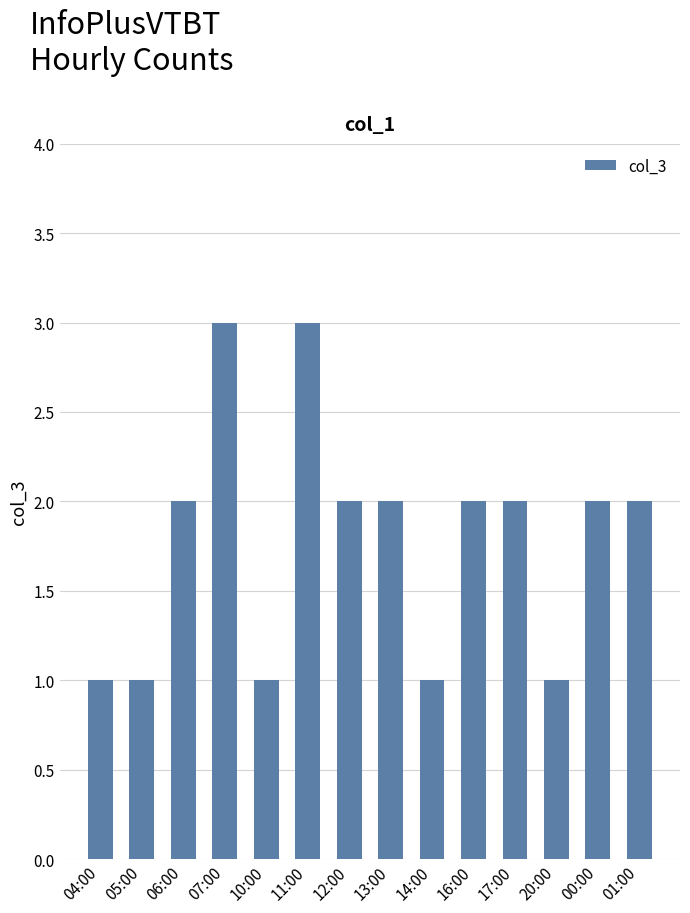

What is the difference between the second highest and minimum values?

2